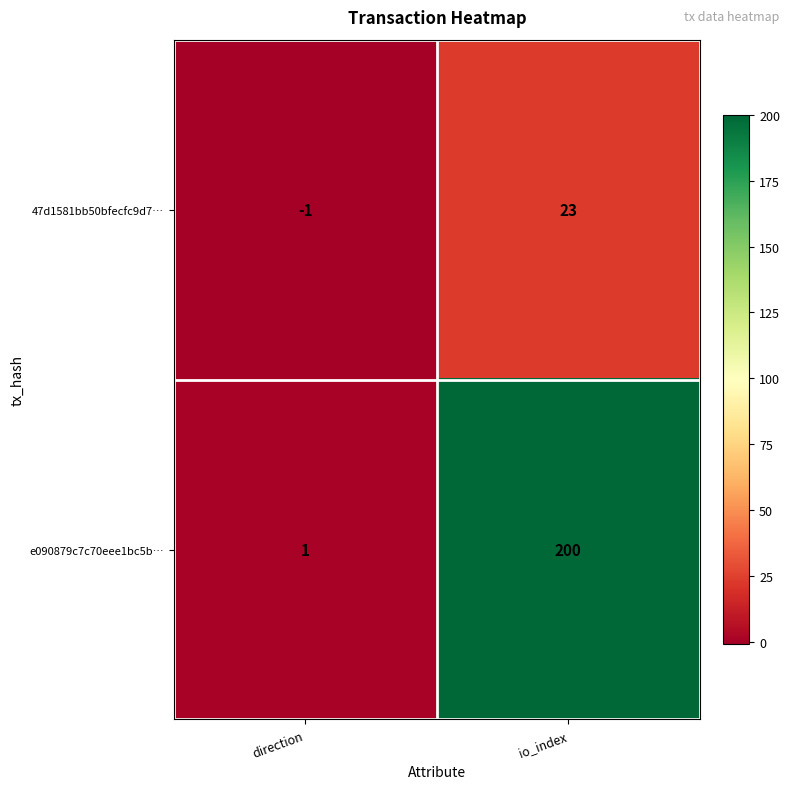

What is the difference between the maximum and minimum values in the e090879c7c70eee1bc5b… series?

199